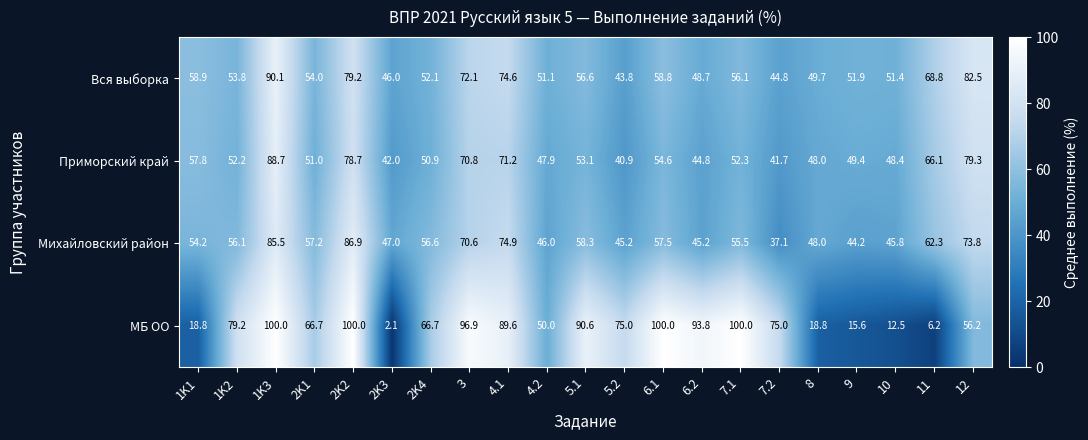

What is the difference between the maximum and minimum values in the Приморский край series?

47.8